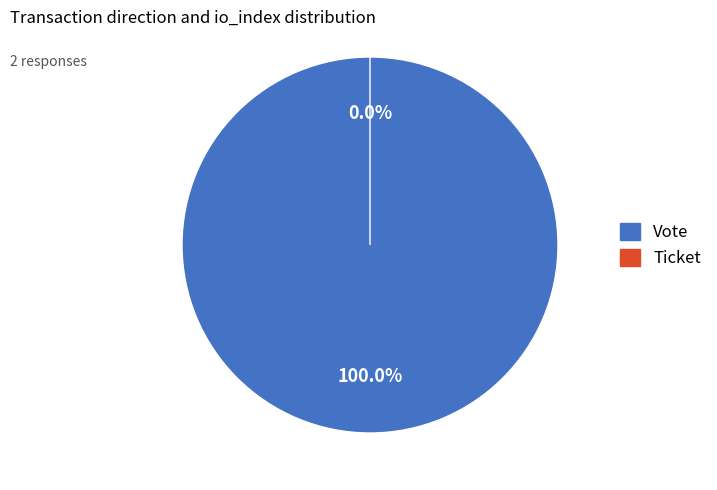

Between Vote and Ticket, which is larger?

Vote